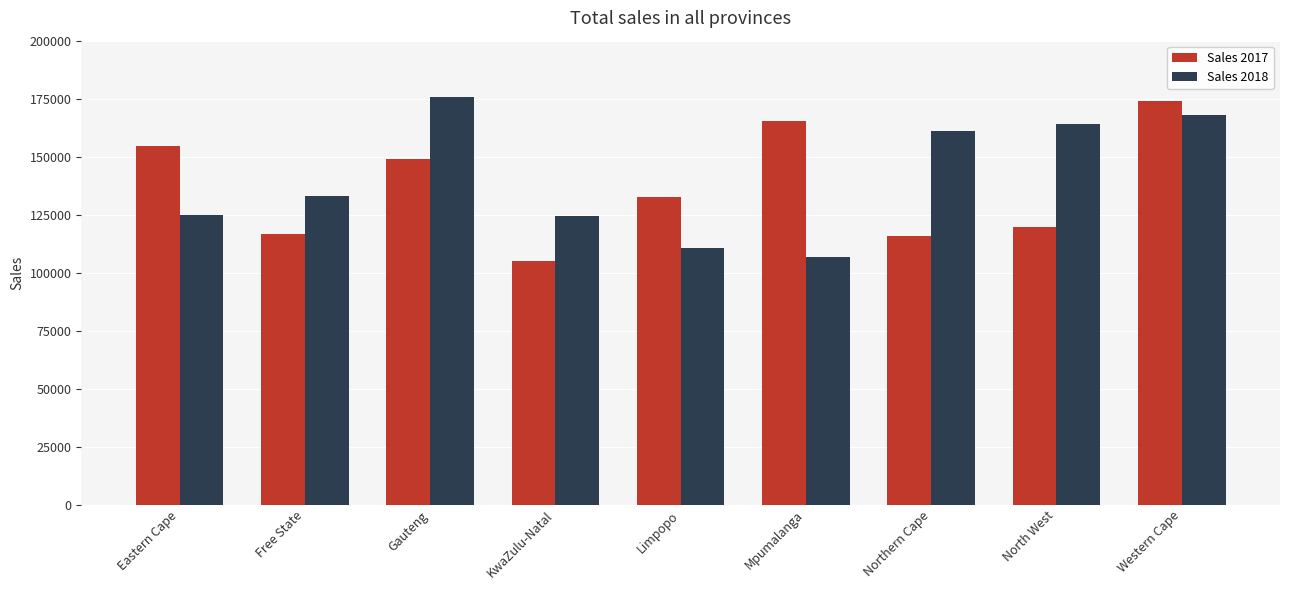

At which label does Sales 2017 reach its minimum?

KwaZulu-Natal